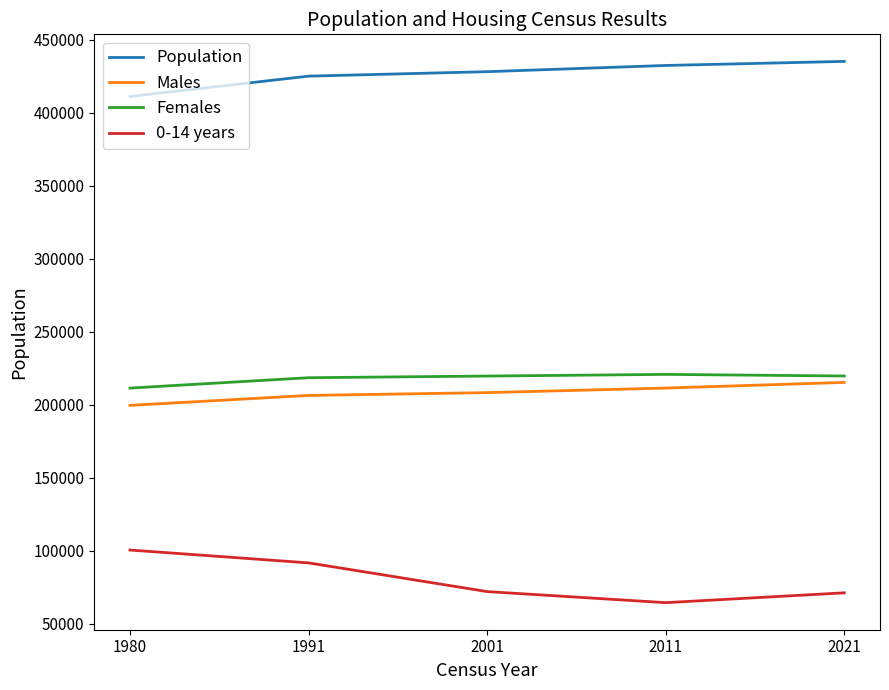

The value of 0-14 years at 2001 is 72177. True or false?

True